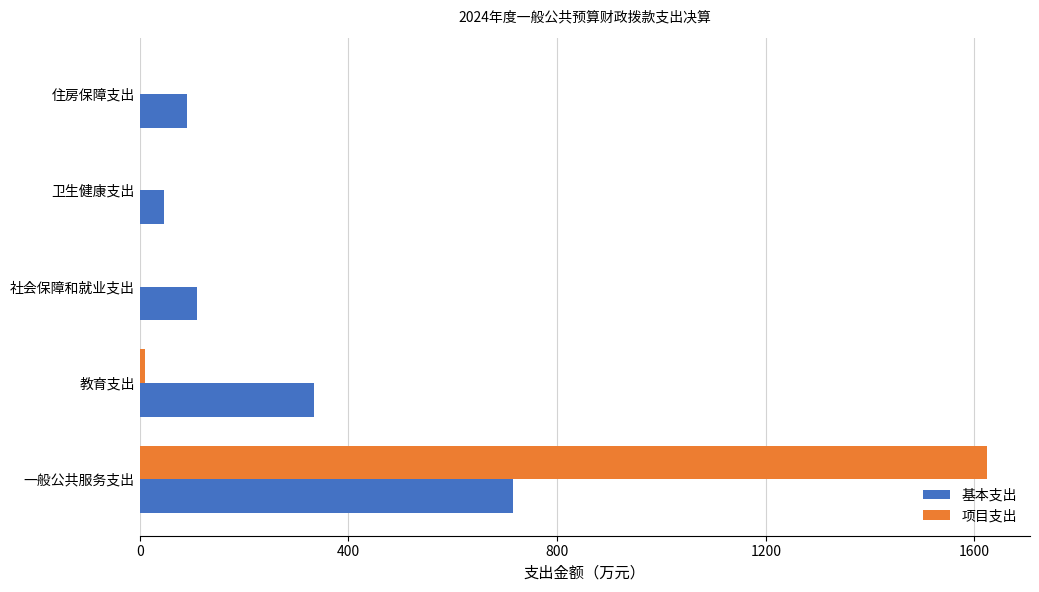

Where is 基本支出 nearest to the value 380?

教育支出